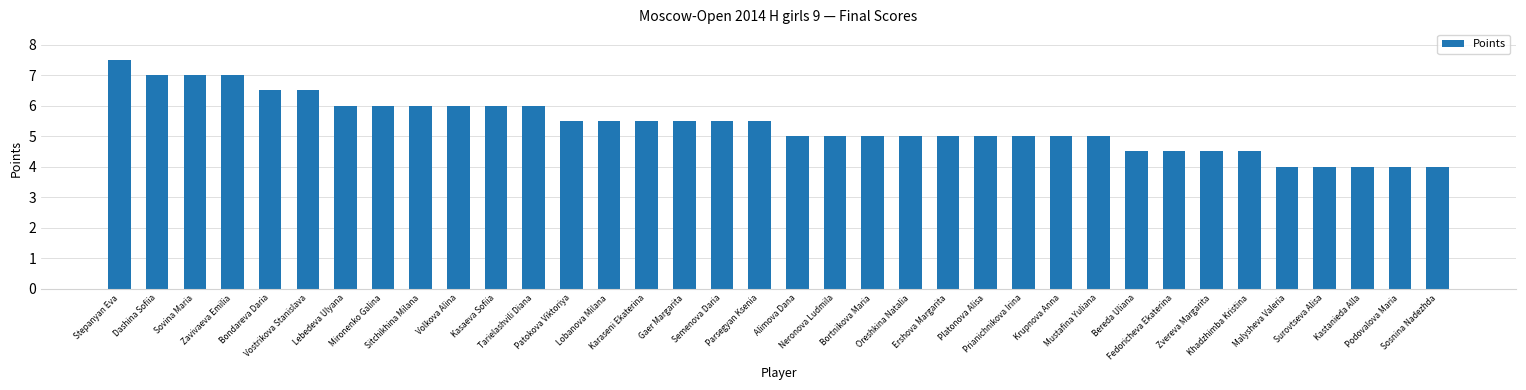

What is the ratio of the value at Neronova Ludmila to the value at Mironenko Galina?

0.8